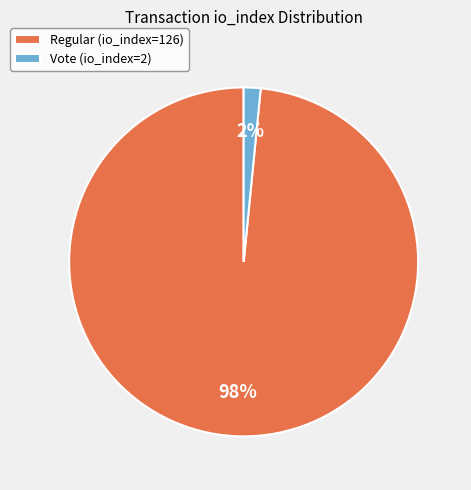

Which slice is the smallest?

Vote (io_index=2)